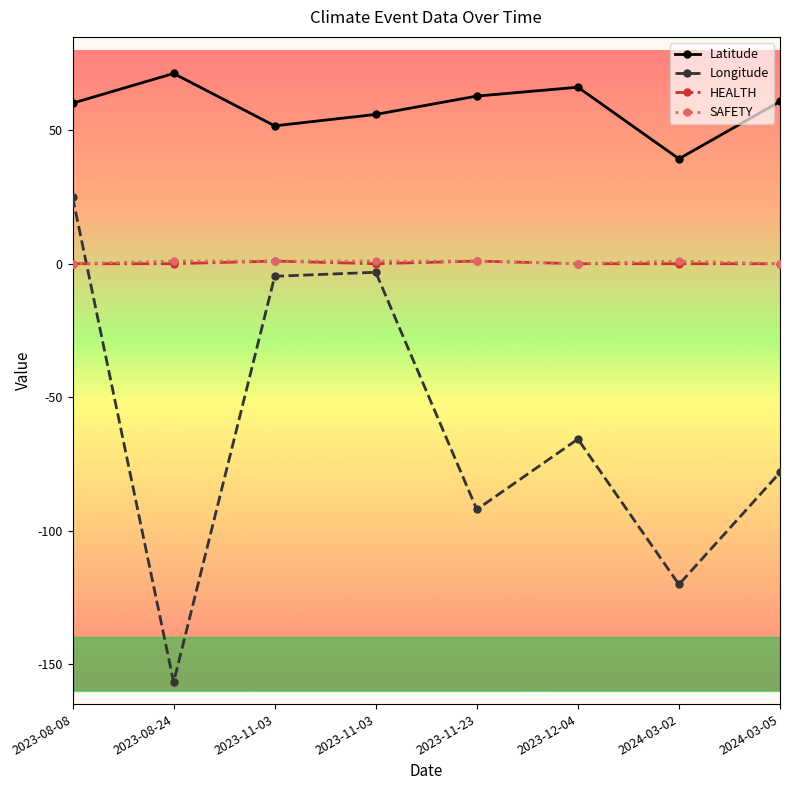

Reading left to right, transcribe all the data shown in this chart.

Latitude: 2023-08-08=60.2	2023-08-24=71.3	2023-11-03=51.7	2023-11-03=56.0	2023-11-23=62.8	2023-12-04=66.1	2024-03-02=39.3	2024-03-05=60.8
Longitude: 2023-08-08=24.9	2023-08-24=-156.8	2023-11-03=-4.7	2023-11-03=-3.2	2023-11-23=-92.1	2023-12-04=-65.7	2024-03-02=-120.2	2024-03-05=-78.2
HEALTH: 2023-08-08=0.0	2023-08-24=0.0	2023-11-03=1.0	2023-11-03=0.0	2023-11-23=1.0	2023-12-04=0.0	2024-03-02=0.0	2024-03-05=0.0
SAFETY: 2023-08-08=0.0	2023-08-24=1.0	2023-11-03=1.0	2023-11-03=1.0	2023-11-23=1.0	2023-12-04=0.0	2024-03-02=1.0	2024-03-05=0.0